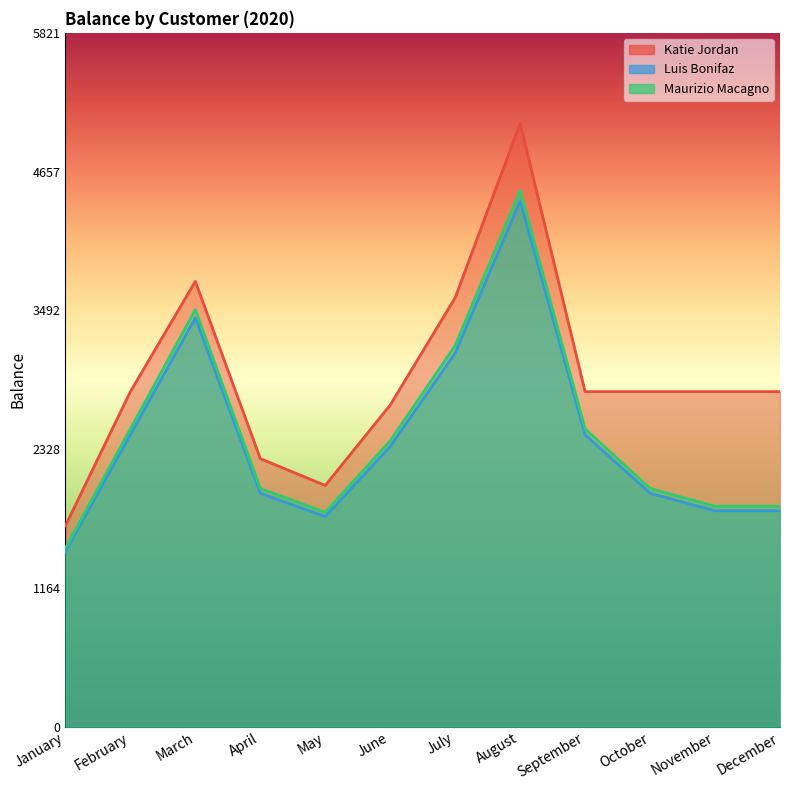

Where does the Maurizio Macagno series first go above 2400?

February